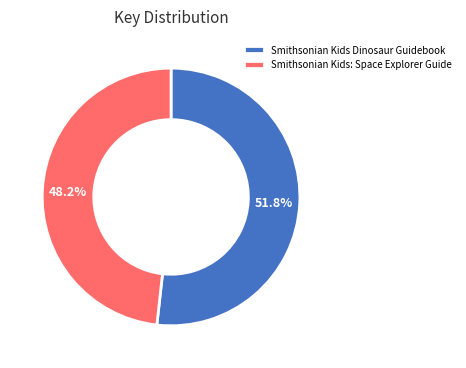

Rank the categories by value from highest to lowest.

Smithsonian Kids Dinosaur Guidebook, Smithsonian Kids: Space Explorer Guide